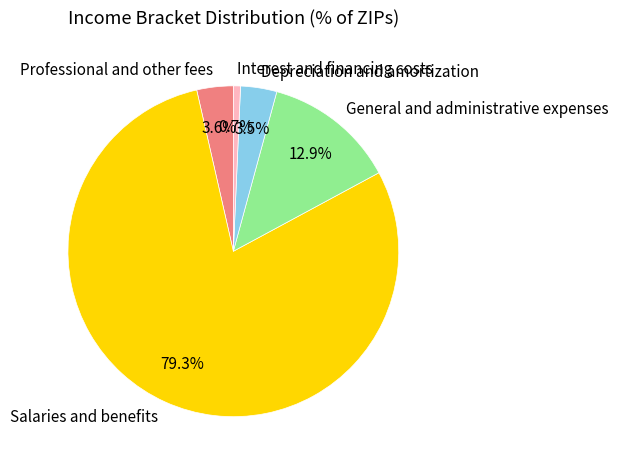

What is the total percentage of Professional and other fees and Salaries and benefits?

82.9%